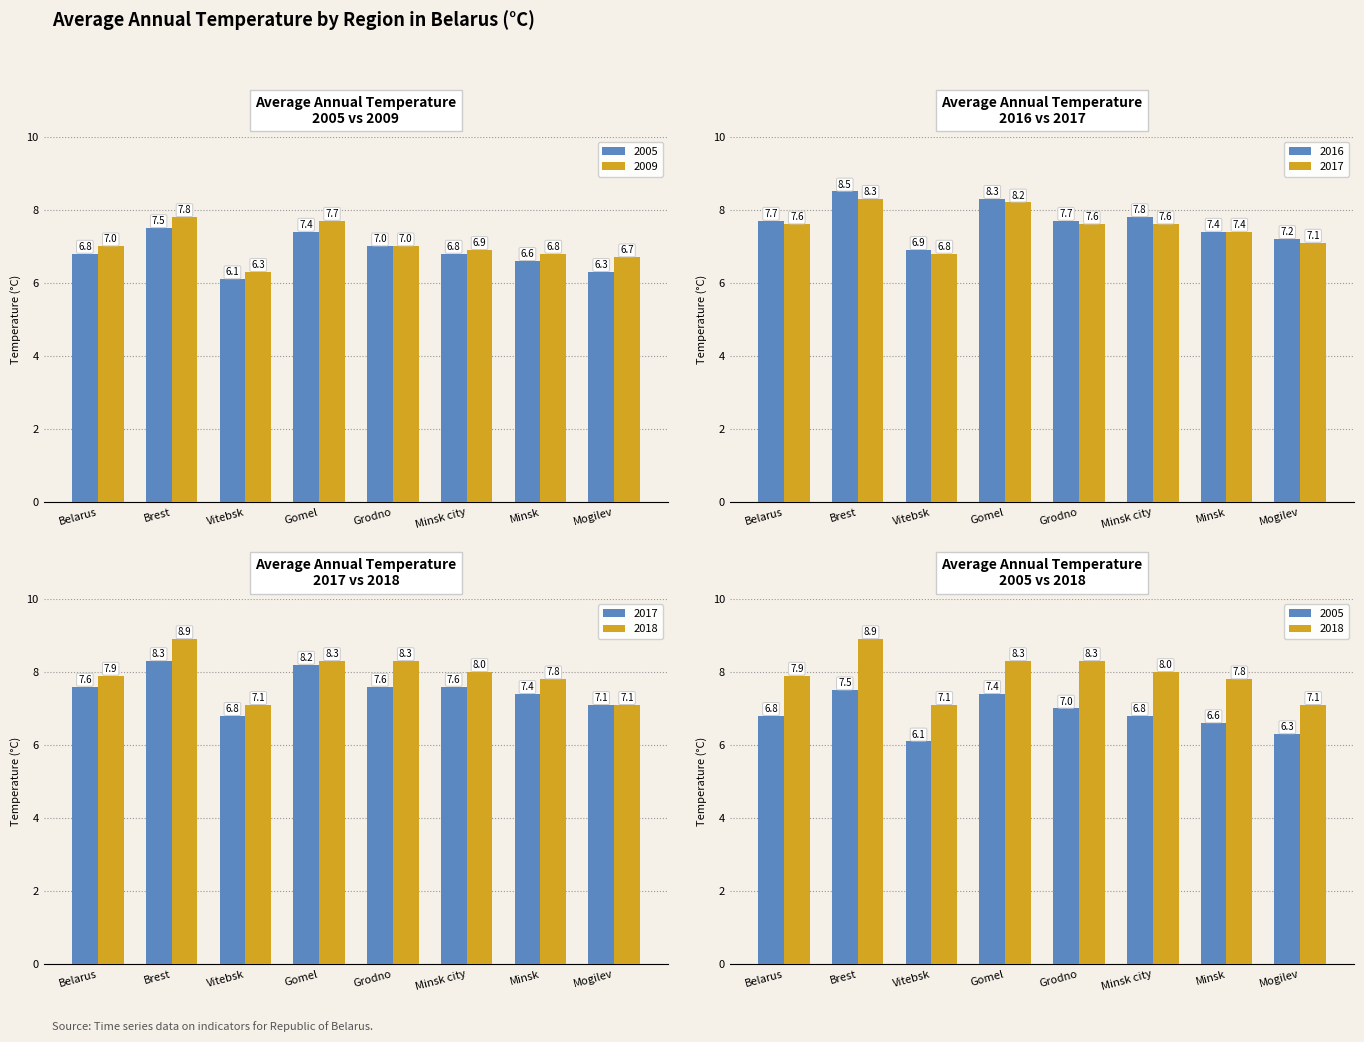

Rank the series at Minsk from highest to lowest value.

2018, 2016, 2017, 2009, 2005